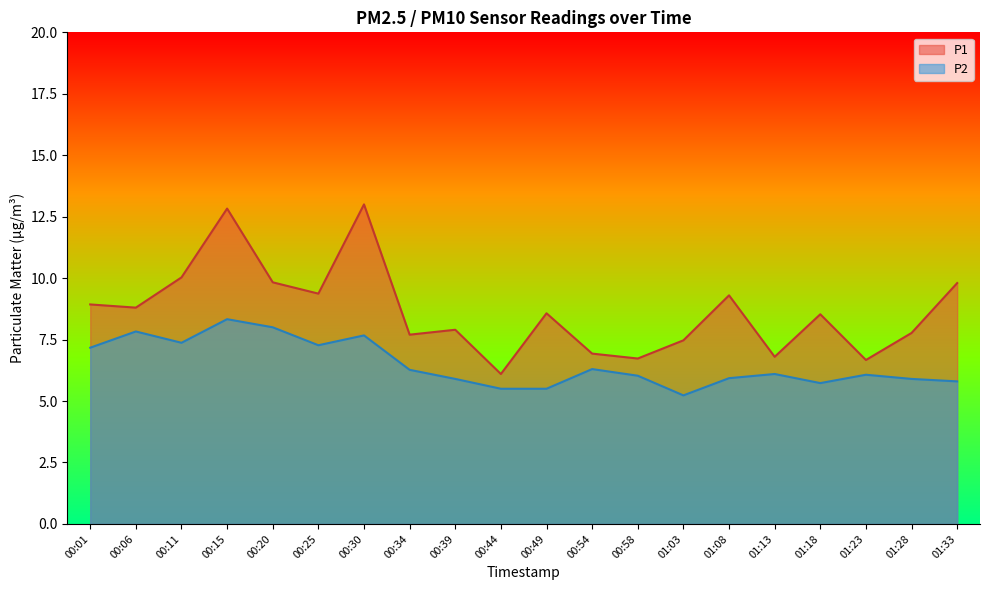

Which label corresponds to the smallest value in the chart?

01:03